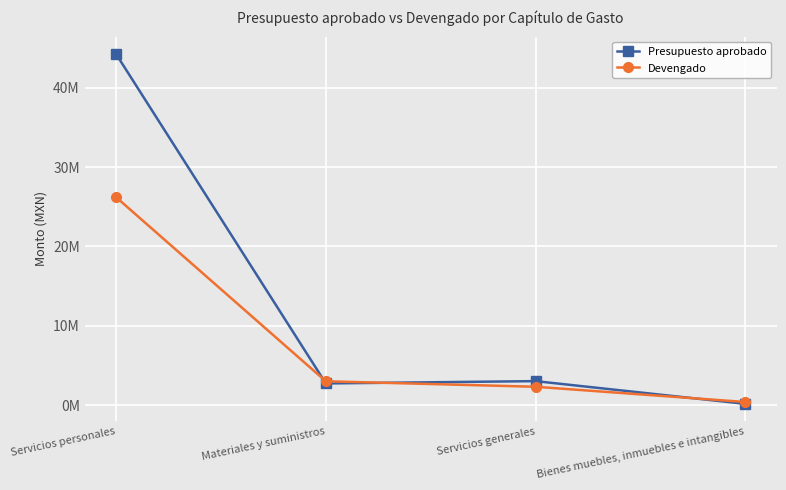

What are all the series names shown in the legend?

Presupuesto aprobado, Devengado